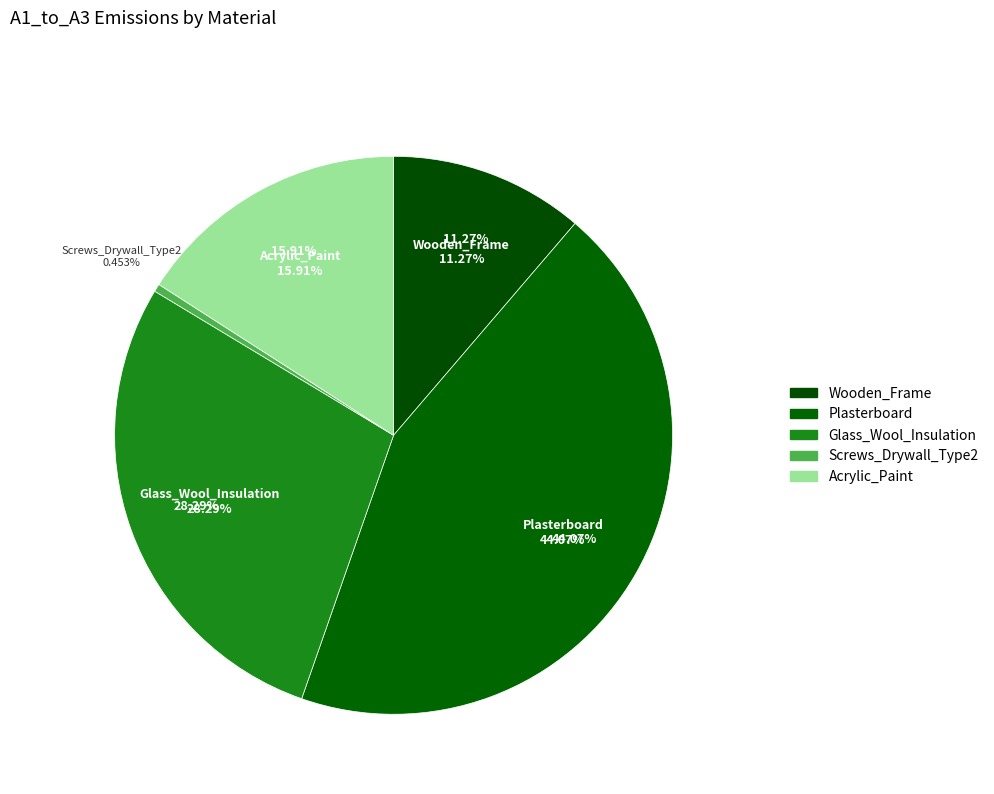

Is it true that Plasterboard is 53% of the pie?

False